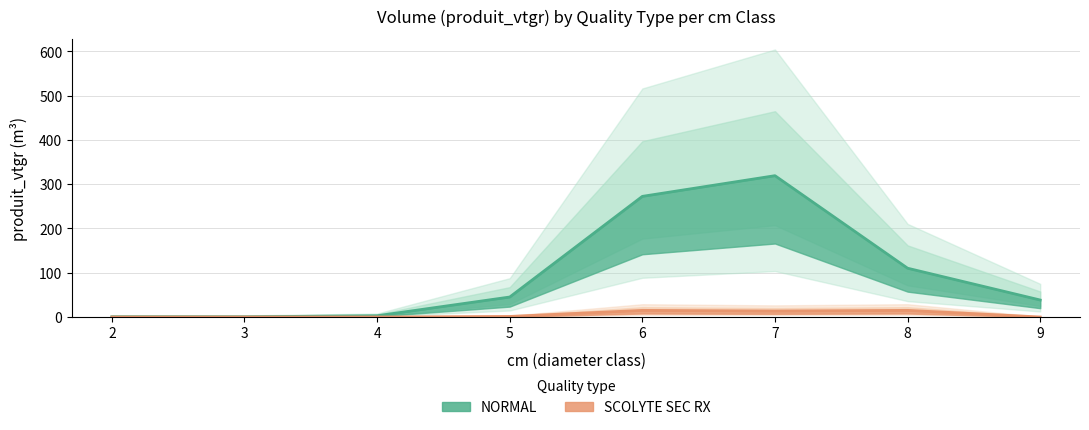

Reading left to right, list all the values displayed in this chart.

NORMAL: 2=0.6	3=0.5	4=2.7	5=45.1	6=272.5	7=319.3	8=110.2	9=38.4
SCOLYTE SEC RX: 2=0.0	3=0.0	4=0.0	5=1.2	6=15.0	7=13.6	8=15.0	9=0.0